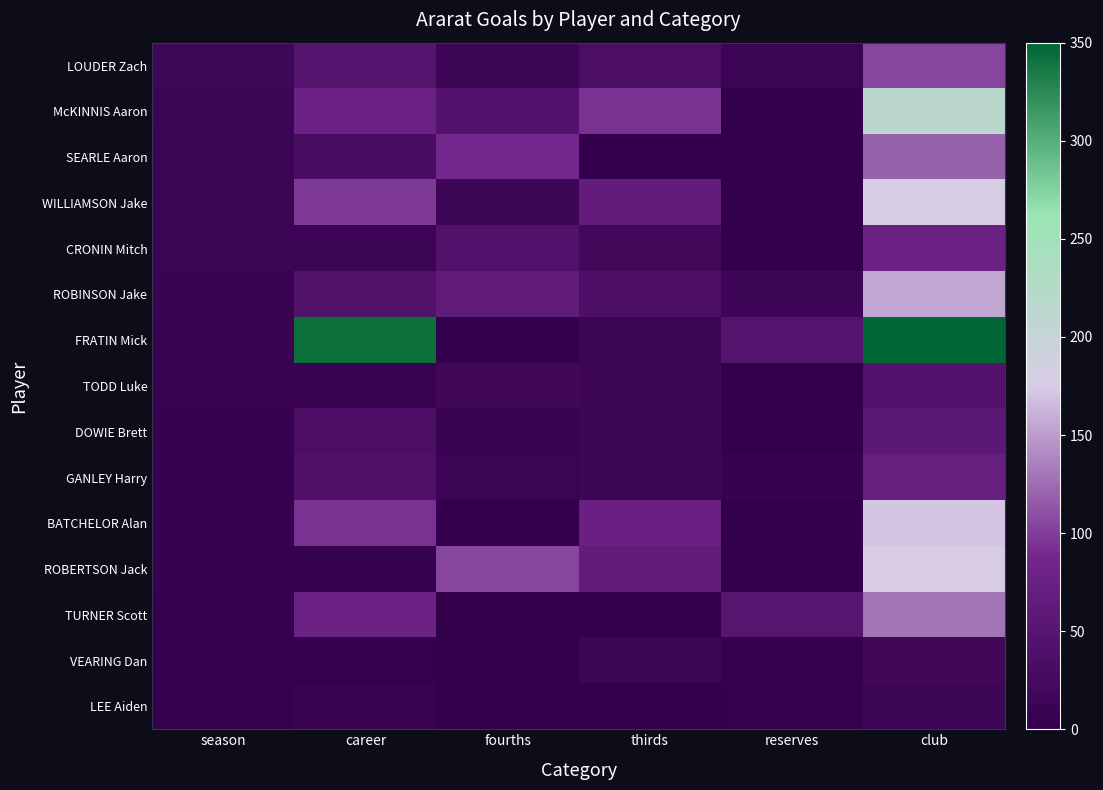

Which series has the widest spread of values?

FRATIN Mick